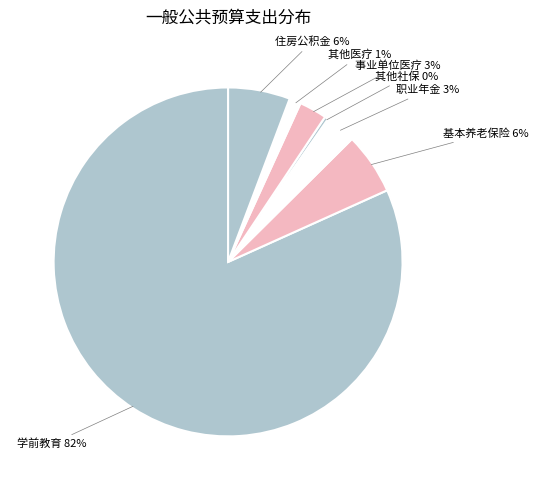

Which slice is the smallest?

其他社保